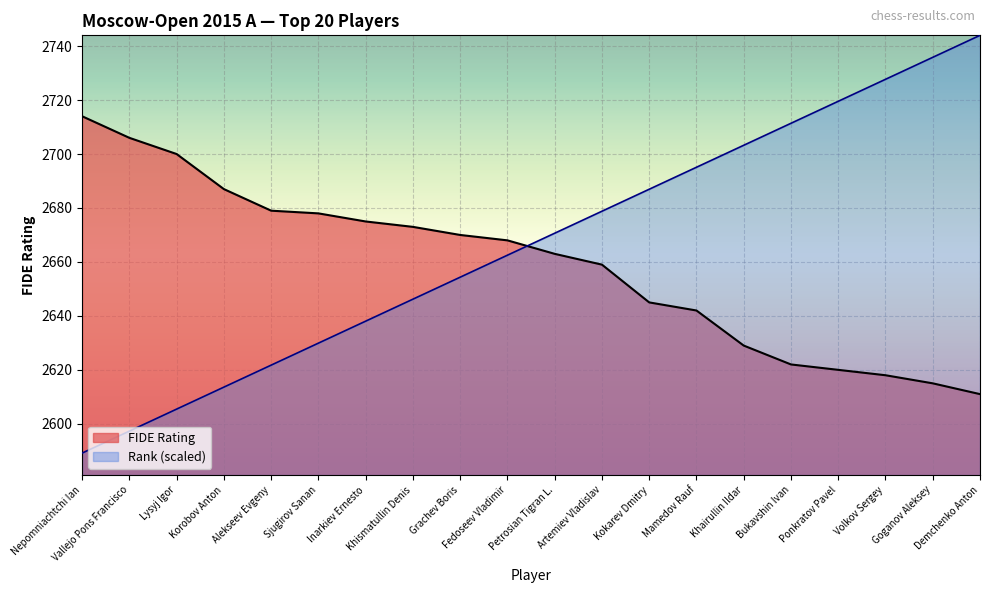

What is the approximate value of Rank at Grachev Boris?

2654.3